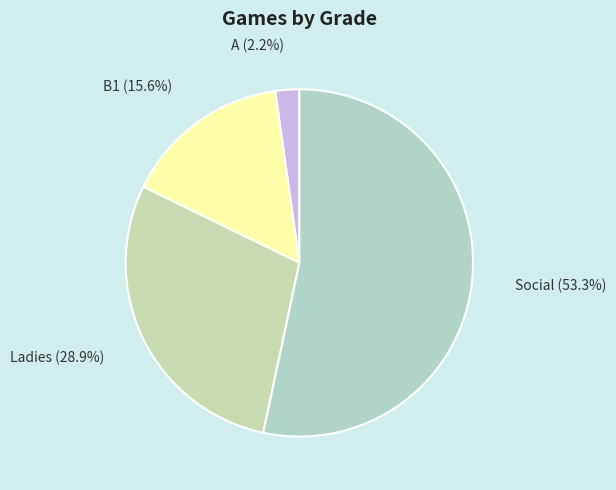

Which category has the smallest portion of the pie?

A